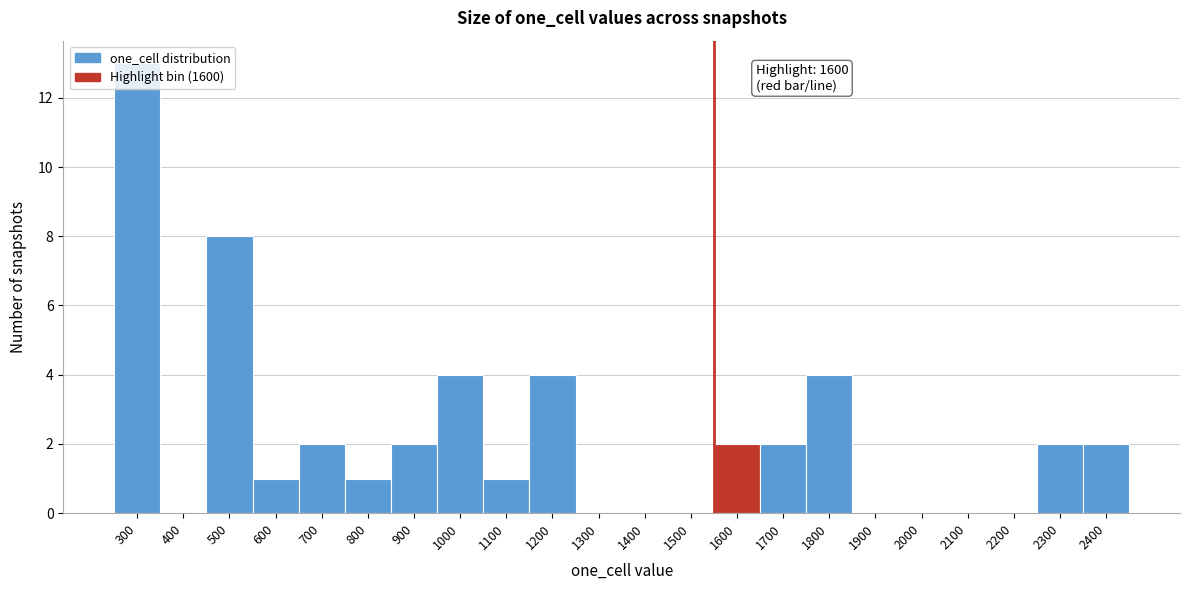

Which label corresponds to the largest value in the chart?

300